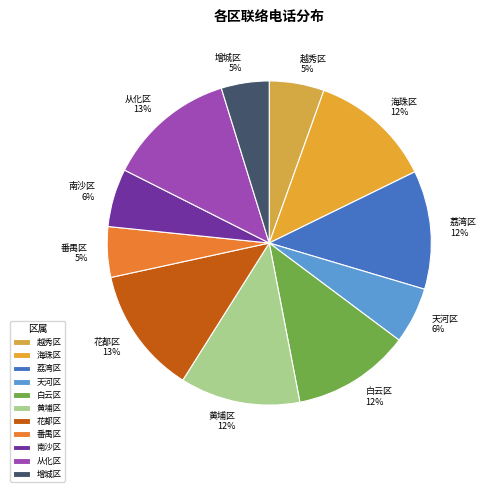

Does 黄埔区 represent more than half of the total?

No